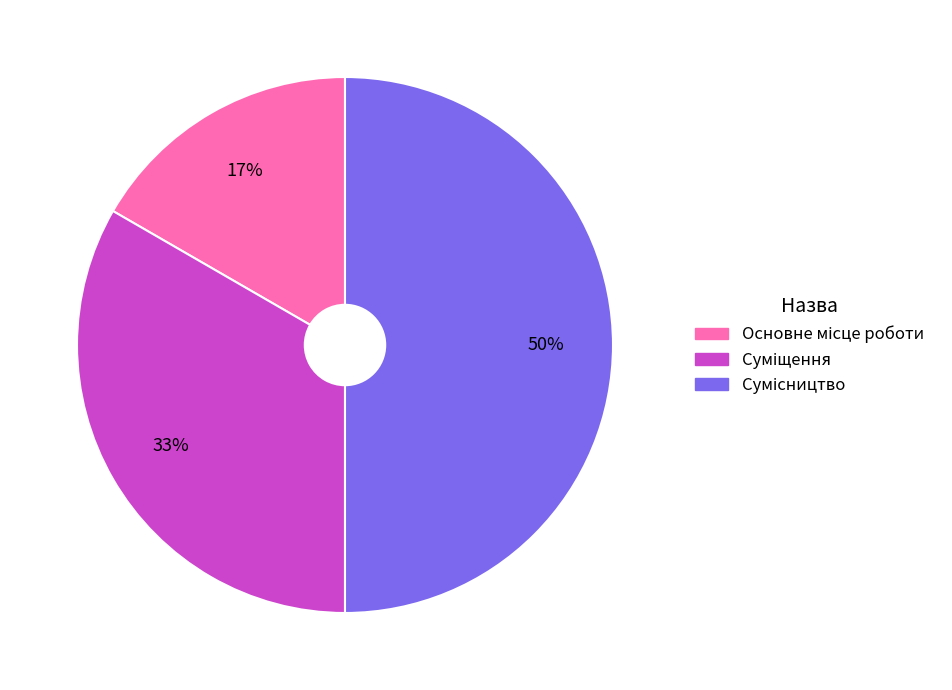

To the nearest percent, what is the difference between the largest and smallest slice percentages?

33%